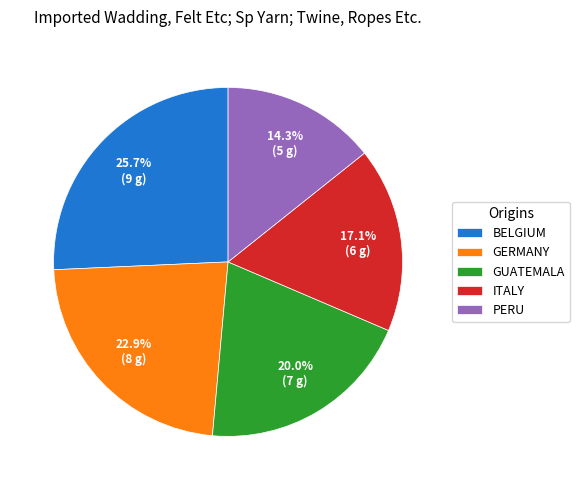

Which has a higher value, PERU or GERMANY?

GERMANY